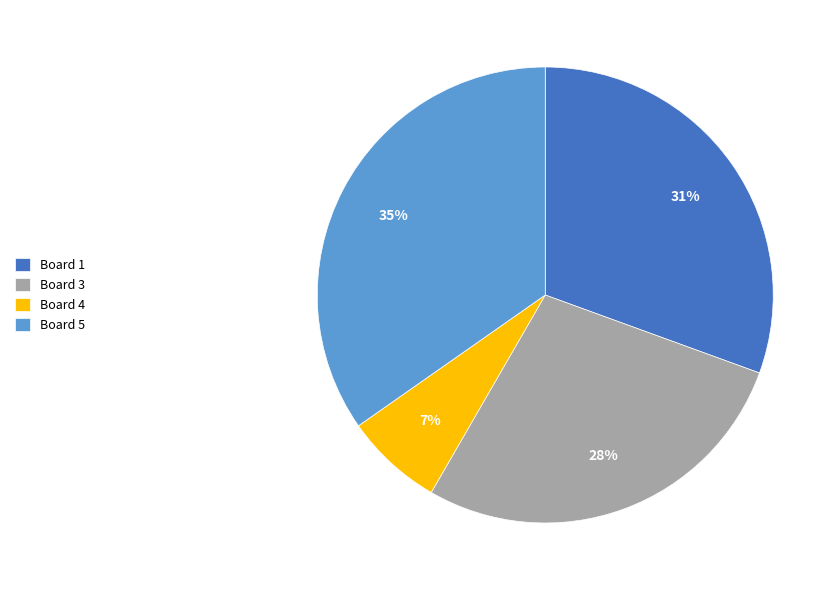

Which has a higher value, Board 5 or Board 1?

Board 5